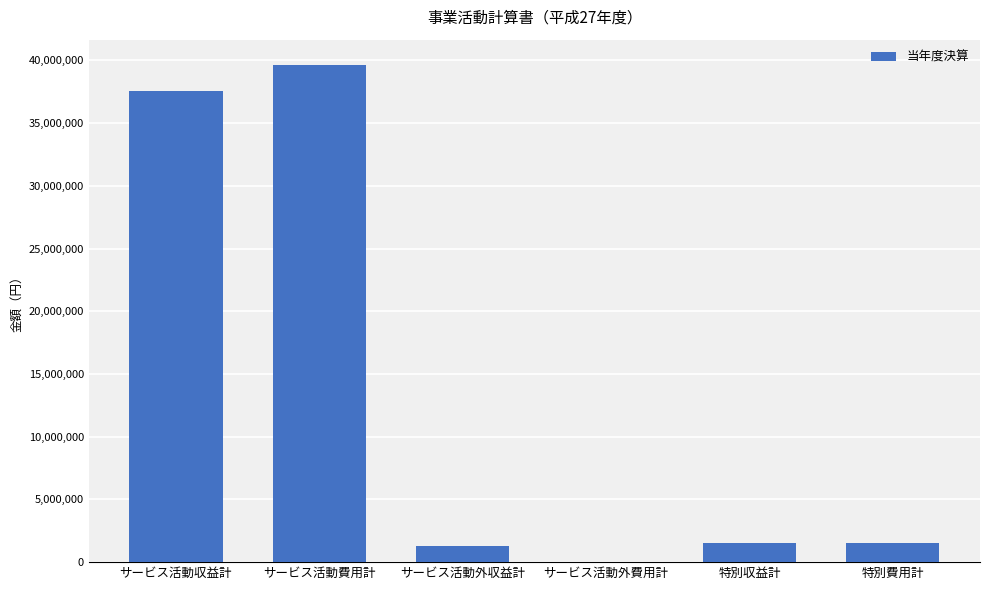

What is the change in value from サービス活動収益計 to サービス活動外費用計?

-37551207